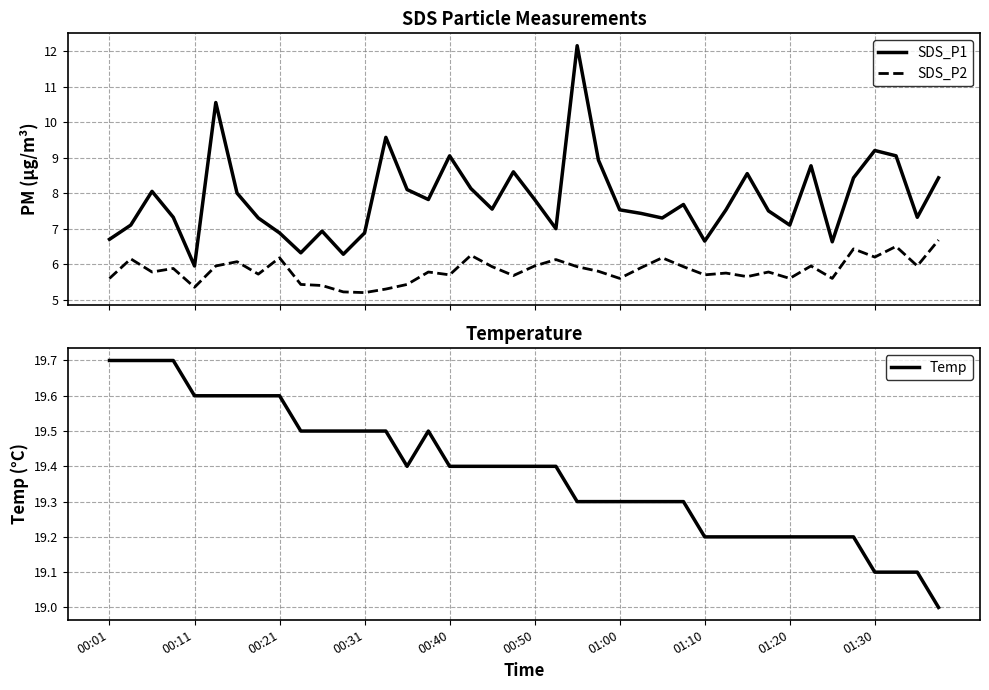

How many lines are shown in the chart?

3